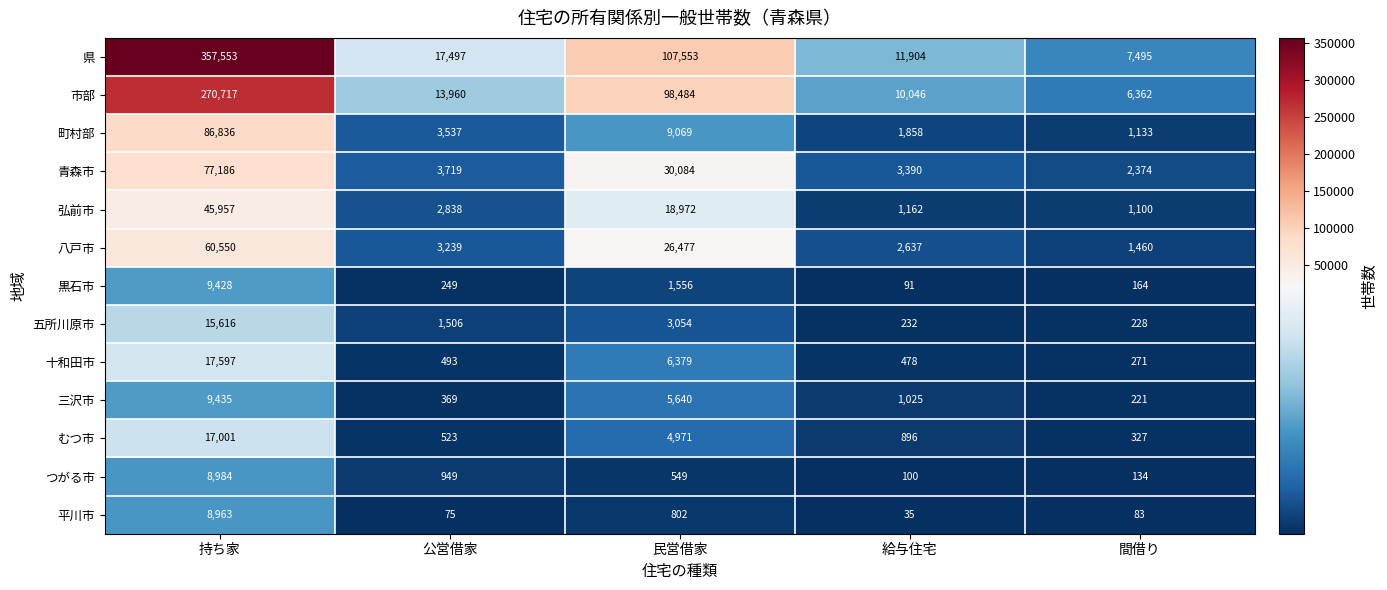

What is the approximate value of つがる市 at 間借り?

134